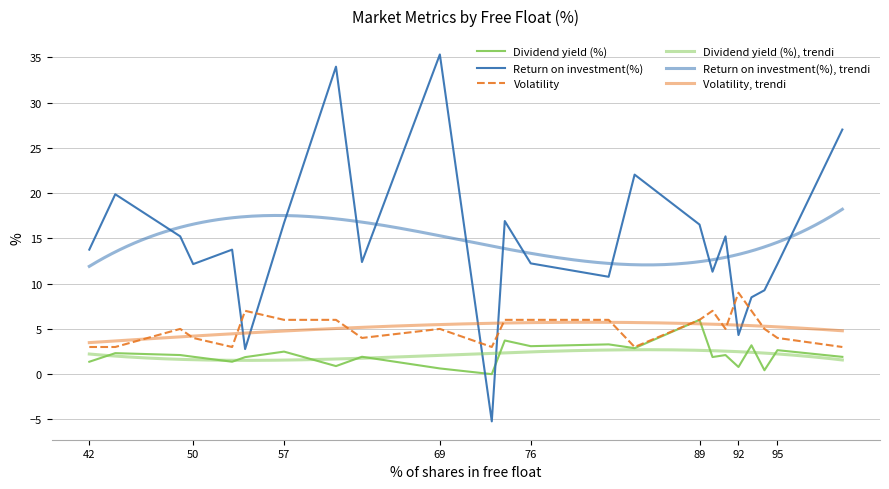

Between which two adjacent categories do Volatility and Return on investment(%) first intersect?

53 and 54